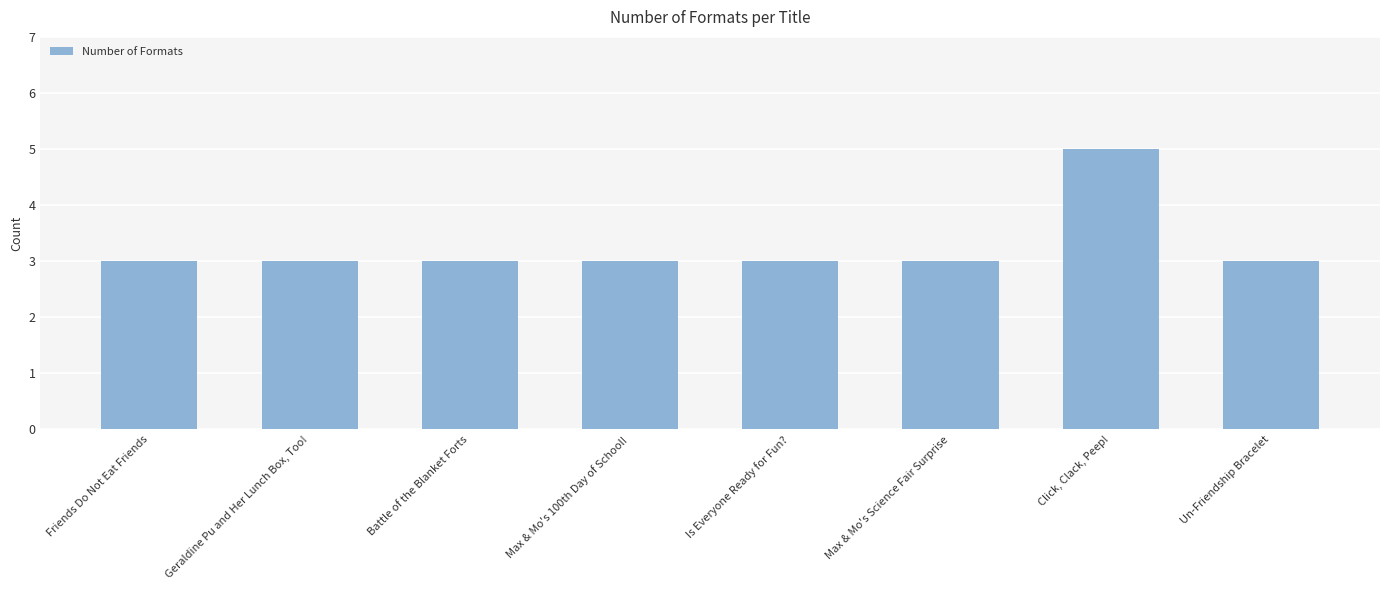

How many series are shown in this chart?

1